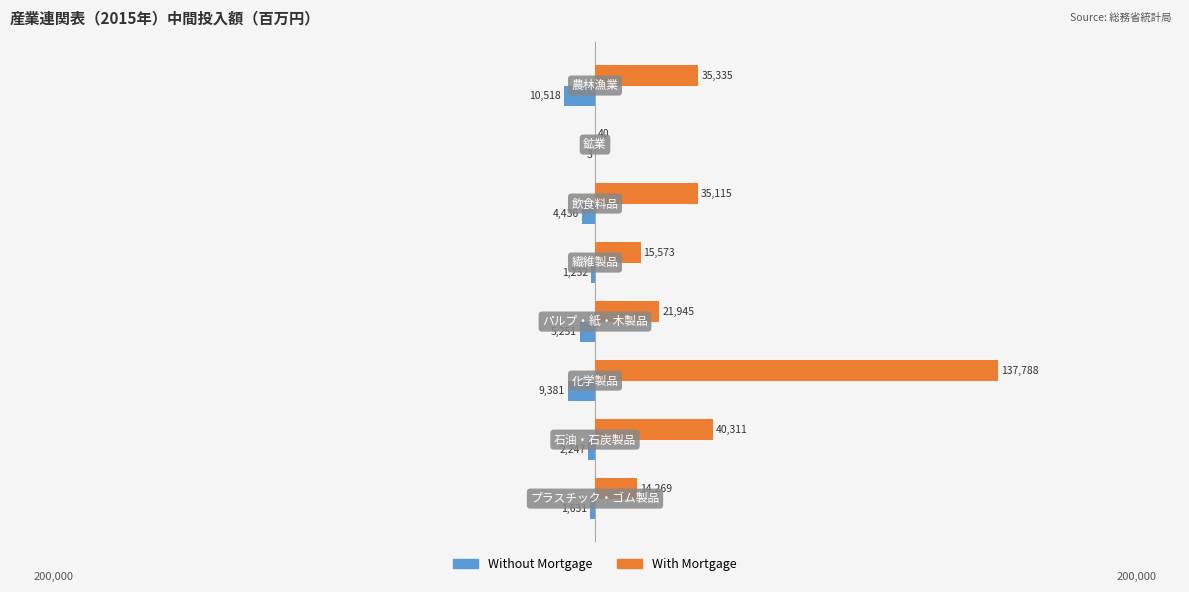

Which series has the largest total across all categories?

With Mortgage